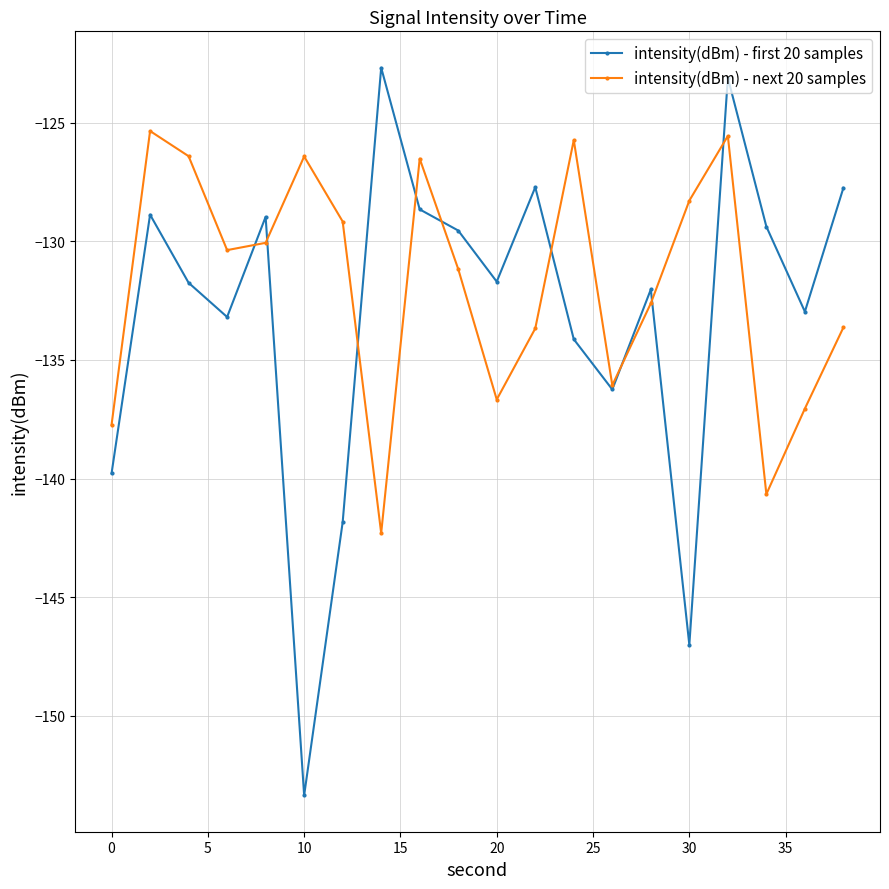

True or false: intensity(dBm) - first 20 samples and intensity(dBm) - next 20 samples cross at least once.

True